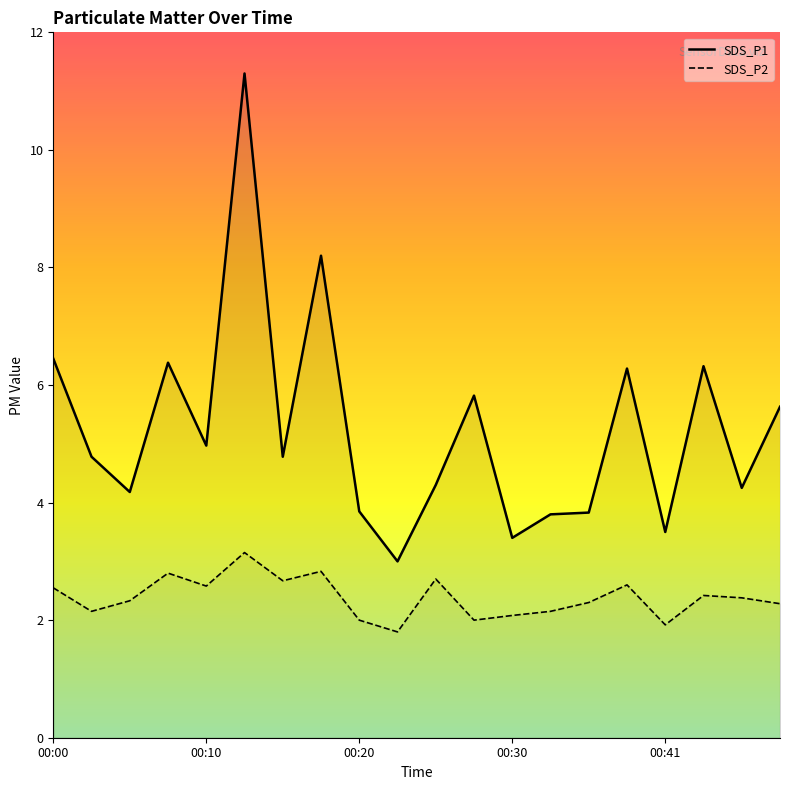

True or false: SDS_P2 and SDS_P1 intersect in this chart.

False